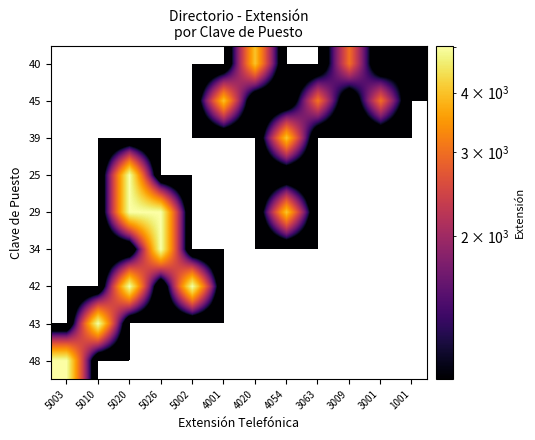

What is the difference between the highest and lowest values at 5026?

5026